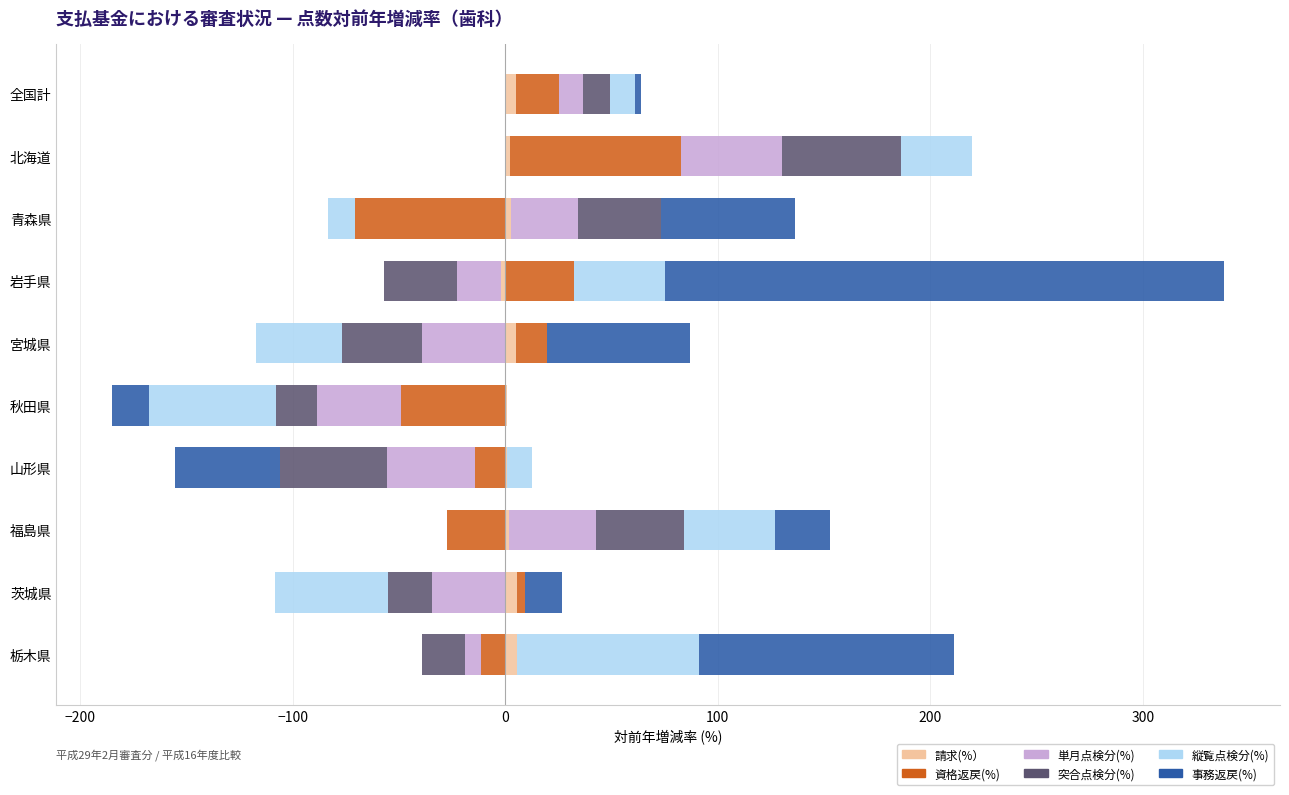

Which series has the largest total across all categories?

事務返戻(%)